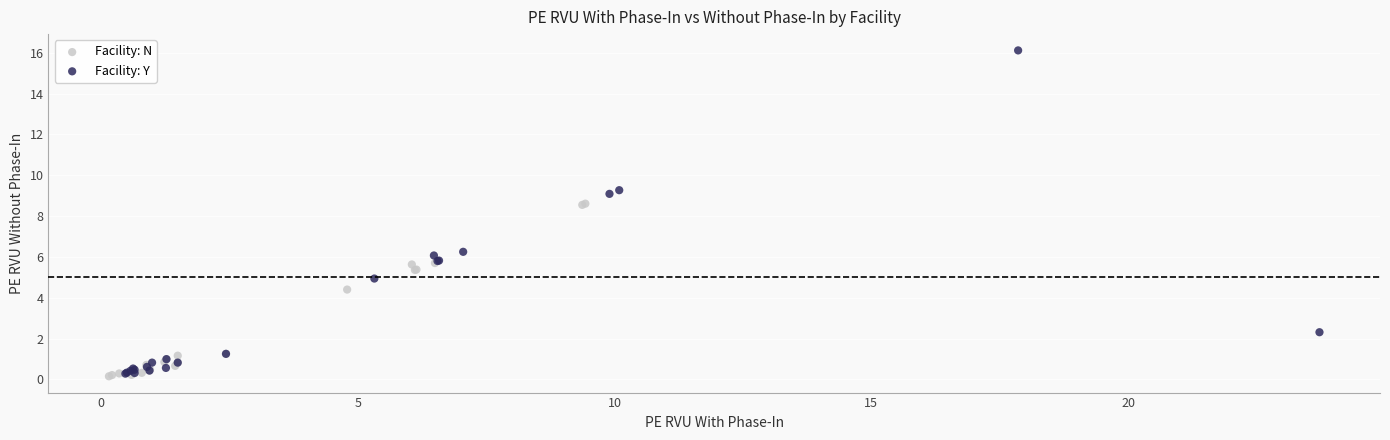

Which series reaches the maximum Y coordinate?

Facility: Y